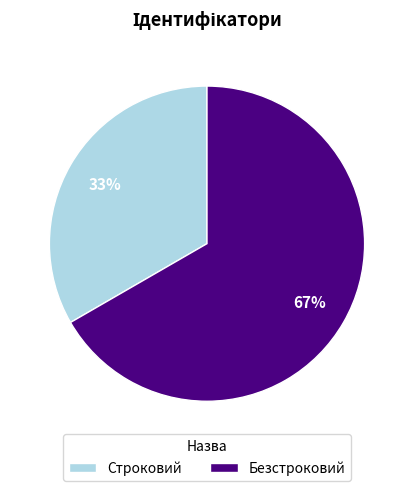

To the nearest percent, what is the average slice percentage?

50%